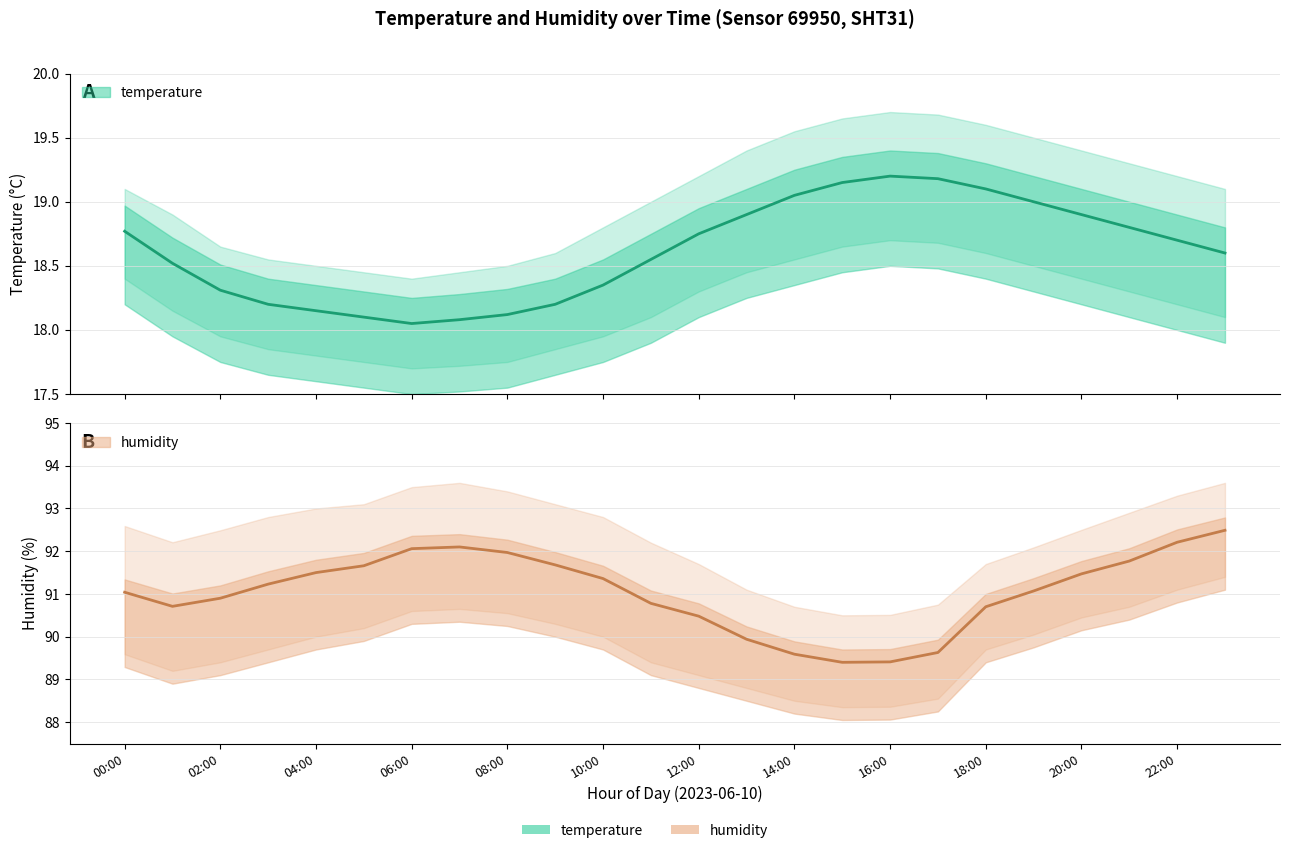

What is the label of the 5th point from the right?

19